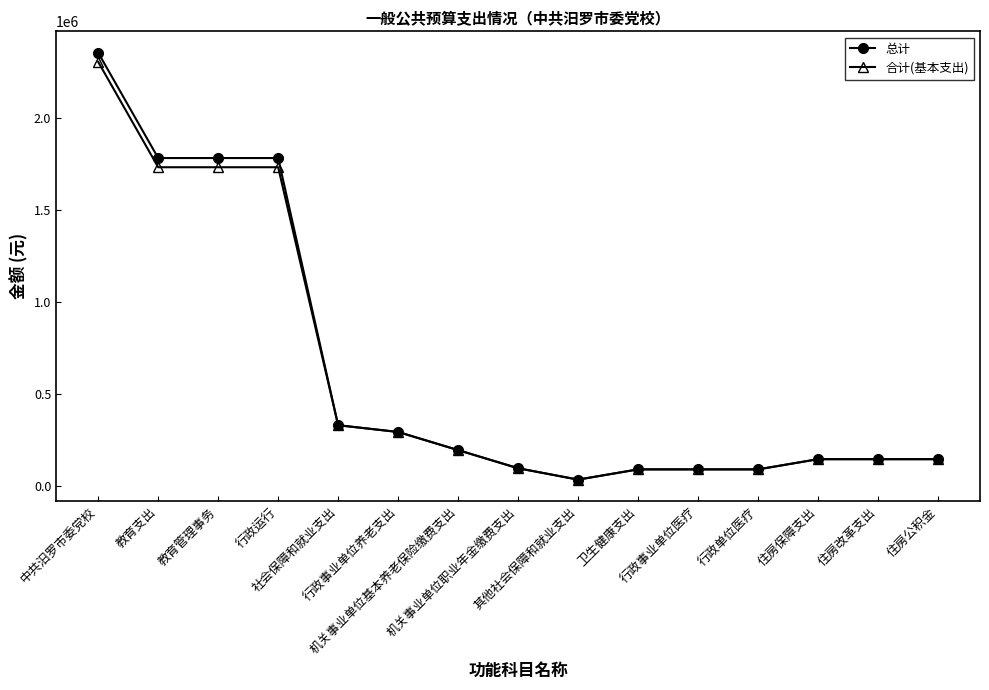

What is the average value of the 总计 series?

625835